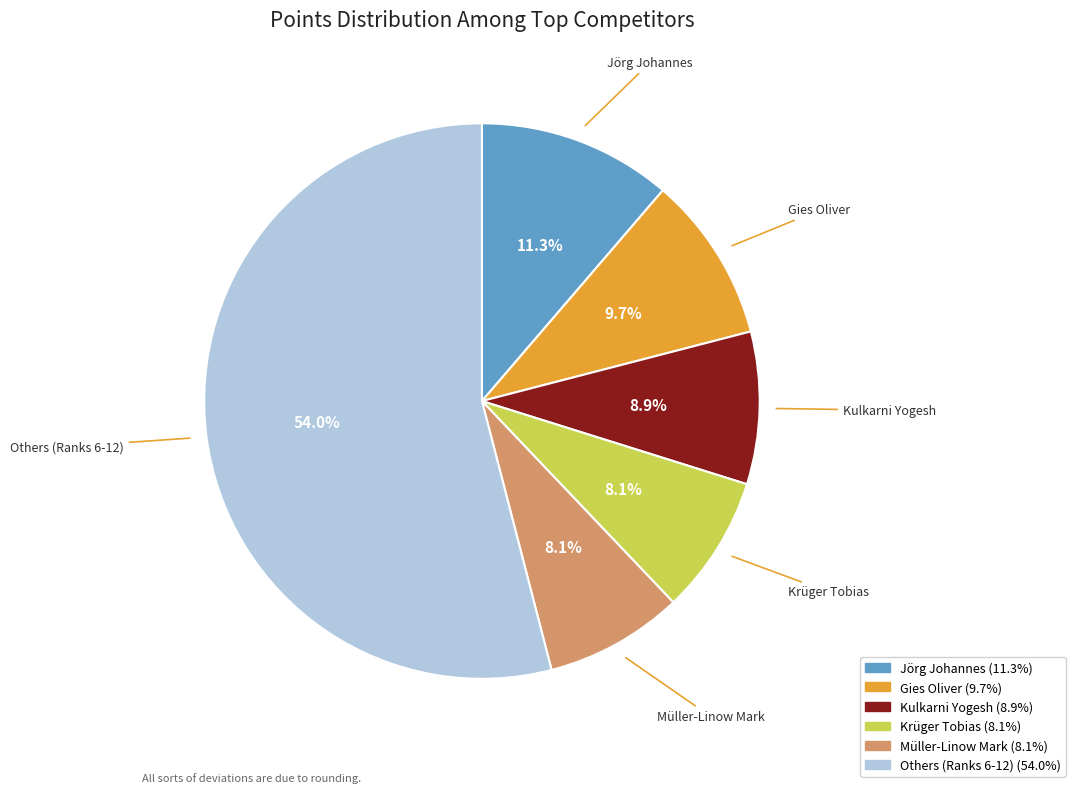

Is there a majority slice in this chart?

Yes